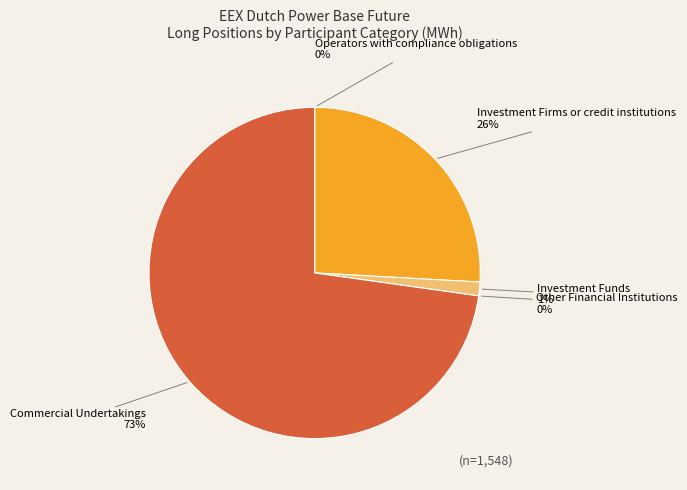

True or false: Operators with
compliance obligations
0% accounts for 1% of the total.

False